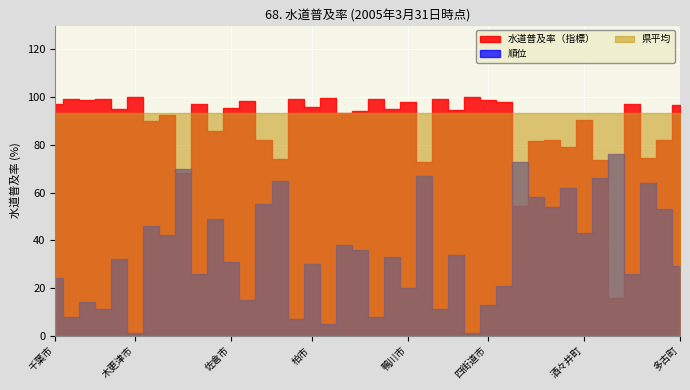

After their last crossing, which series has the higher values: 県平均 or 水道普及率（指標）?

水道普及率（指標）